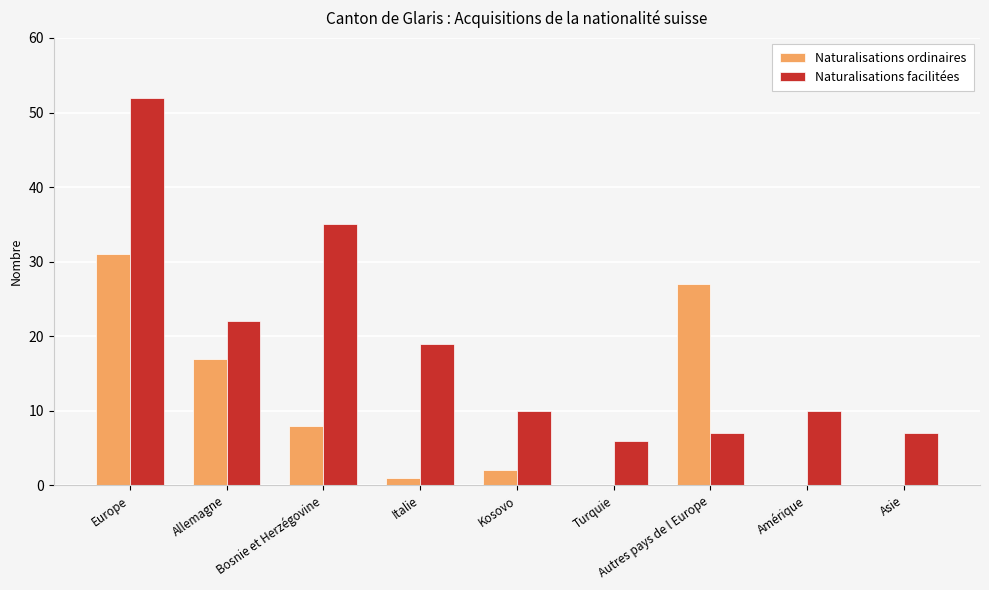

True or false: Naturalisations ordinaires has a value of 17 at Allemagne.

True